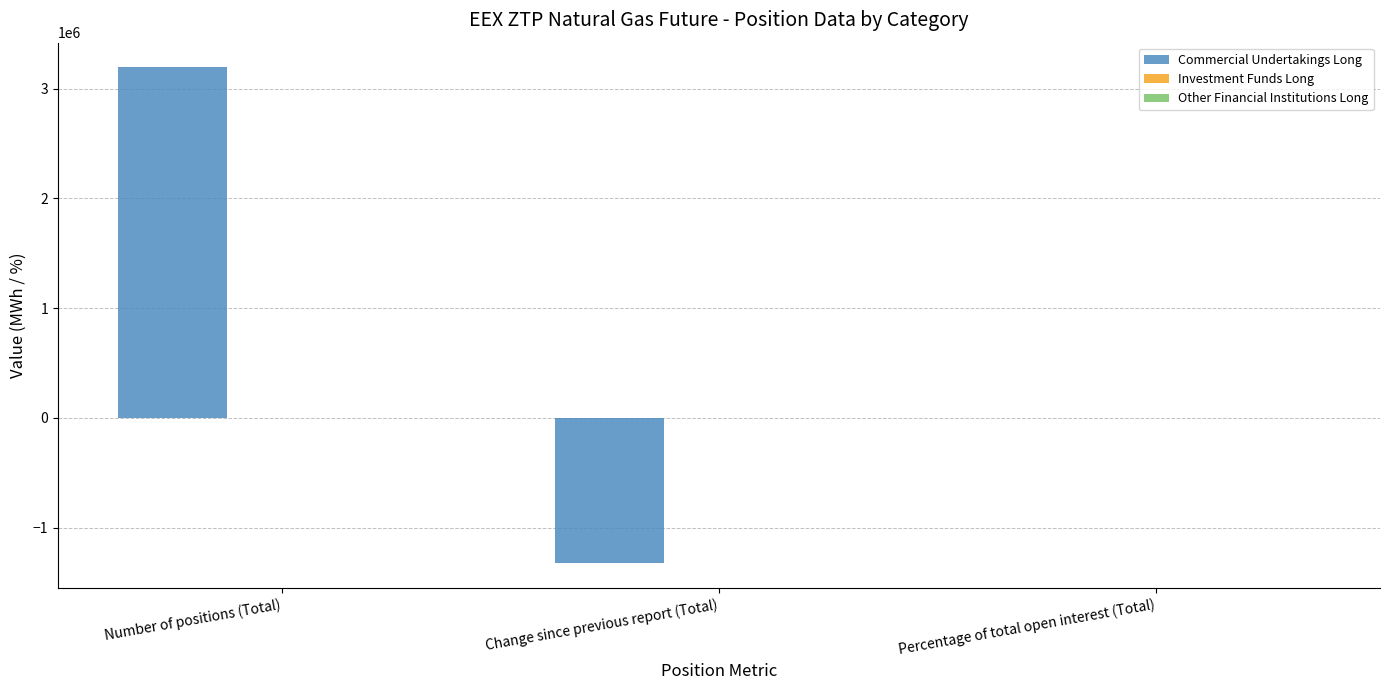

Count the number of categories in the chart.

3